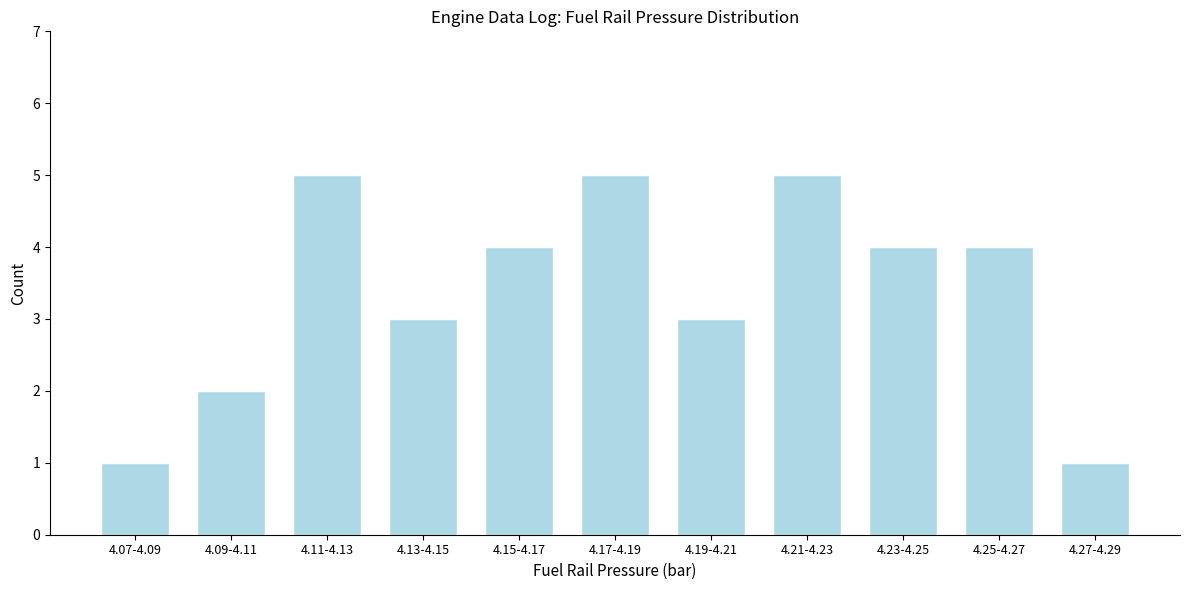

Reading right to left, what are all the values shown in this chart?

4.27-4.29=1	4.25-4.27=4	4.23-4.25=4	4.21-4.23=5	4.19-4.21=3	4.17-4.19=5	4.15-4.17=4	4.13-4.15=3	4.11-4.13=5	4.09-4.11=2	4.07-4.09=1